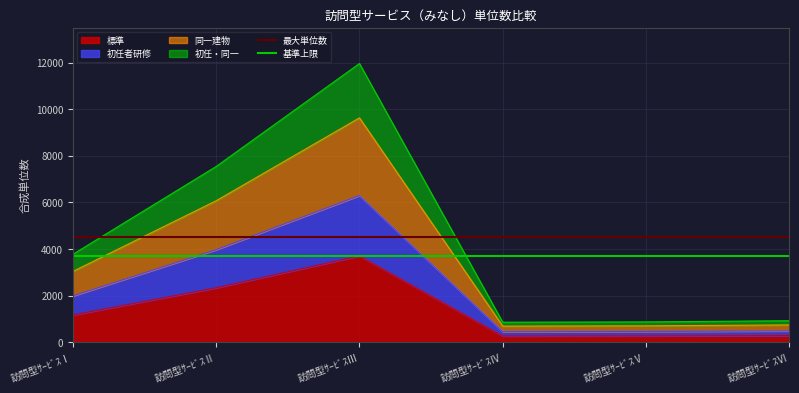

True or false: 標準 has a value of 3581 at 訪問型ｻｰﾋﾞｽⅡ.

False